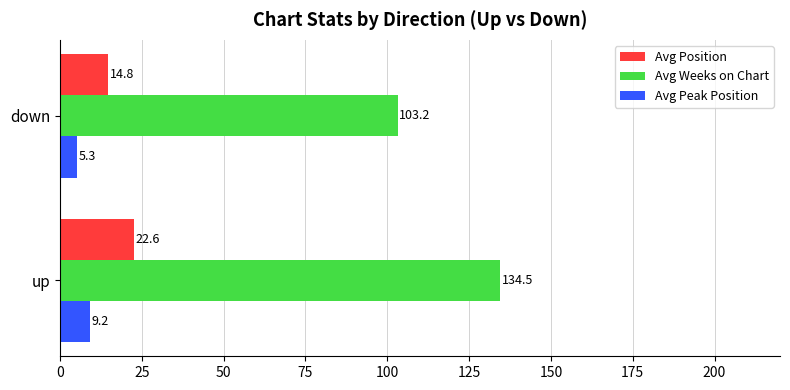

At which label does Avg Peak Position reach its peak?

up